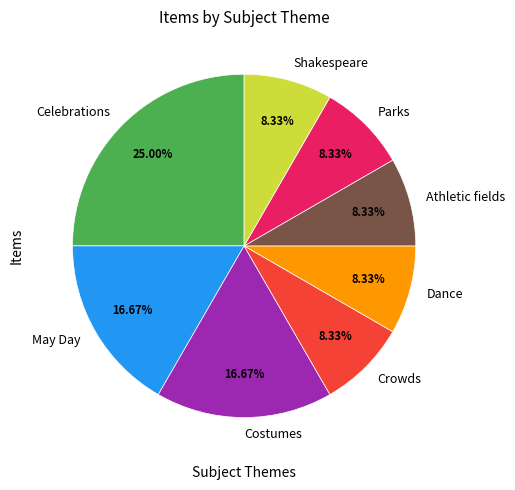

To the nearest percent, what portion does May Day represent?

17%